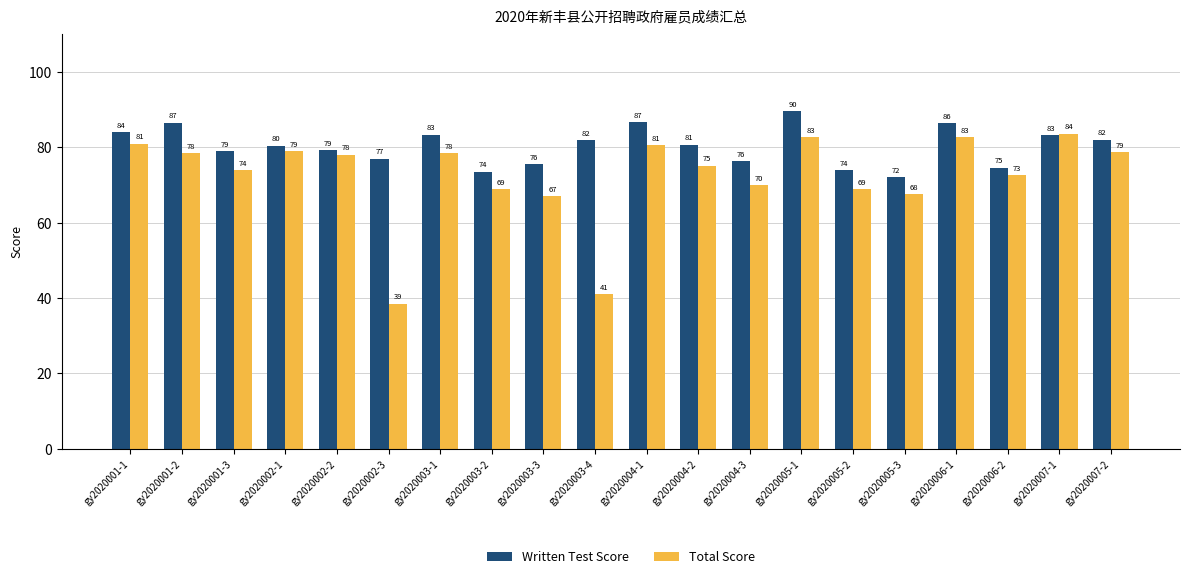

Which series has the largest total across all categories?

Written Test Score